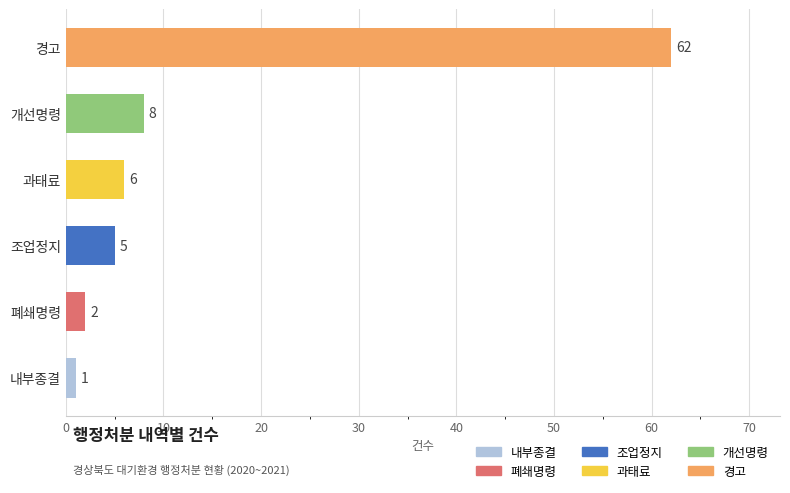

List the labels in order of value, smallest first.

내부종결, 폐쇄명령, 조업정지, 과태료, 개선명령, 경고